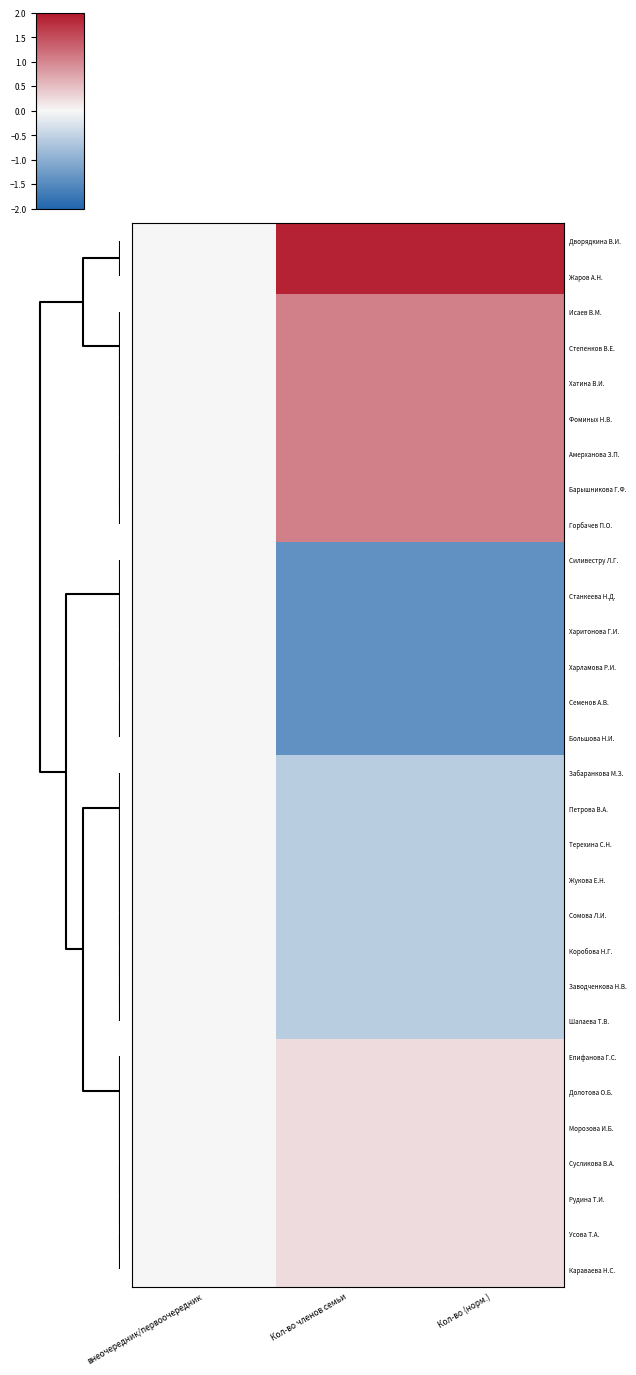

At how many categories does at least one series exceed 1?

2